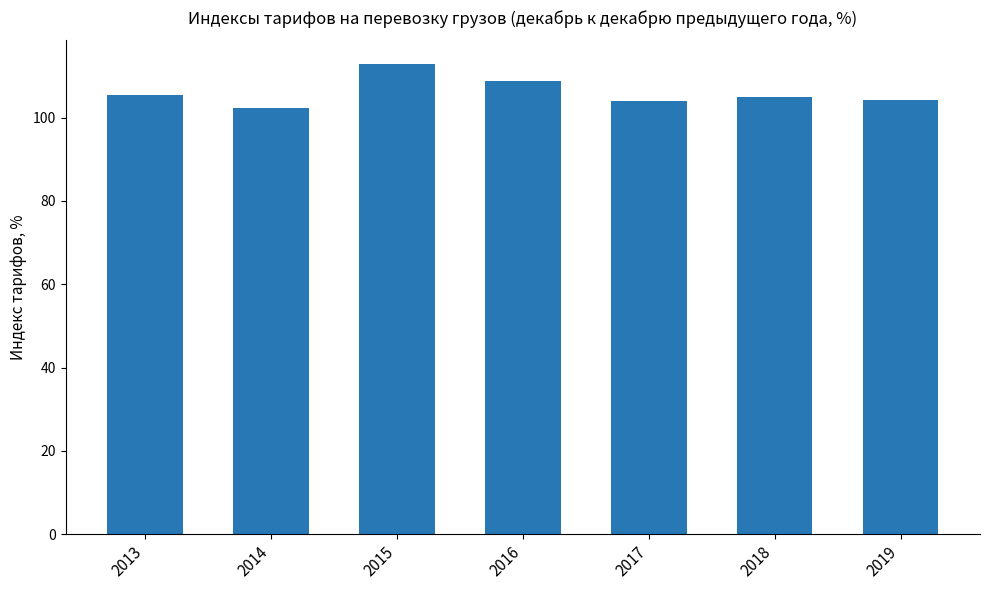

True or false: the data shows 60.4 at 2019.

False